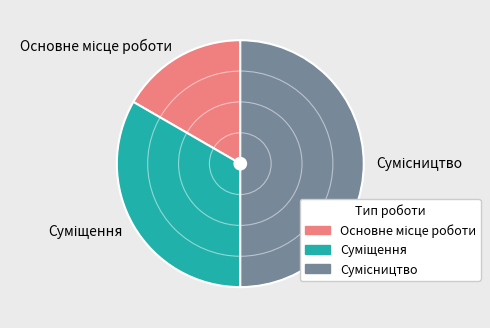

Count the number of slices in the pie.

3